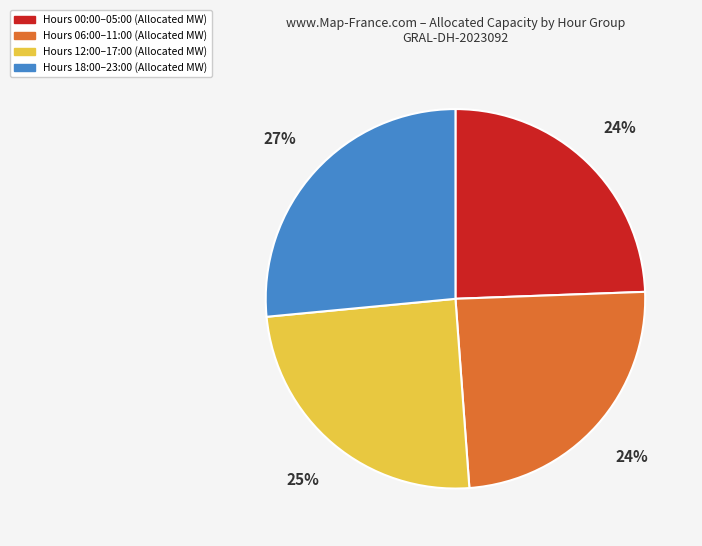

How many slices are in this pie chart?

4